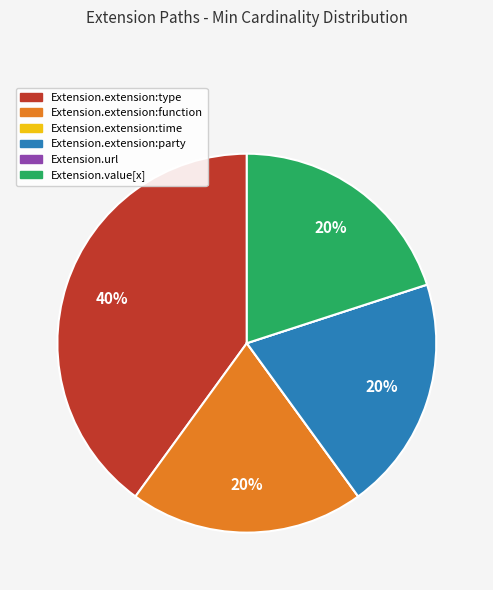

Is the sum of Extension.extension:type and Extension.extension:function greater than half?

Yes